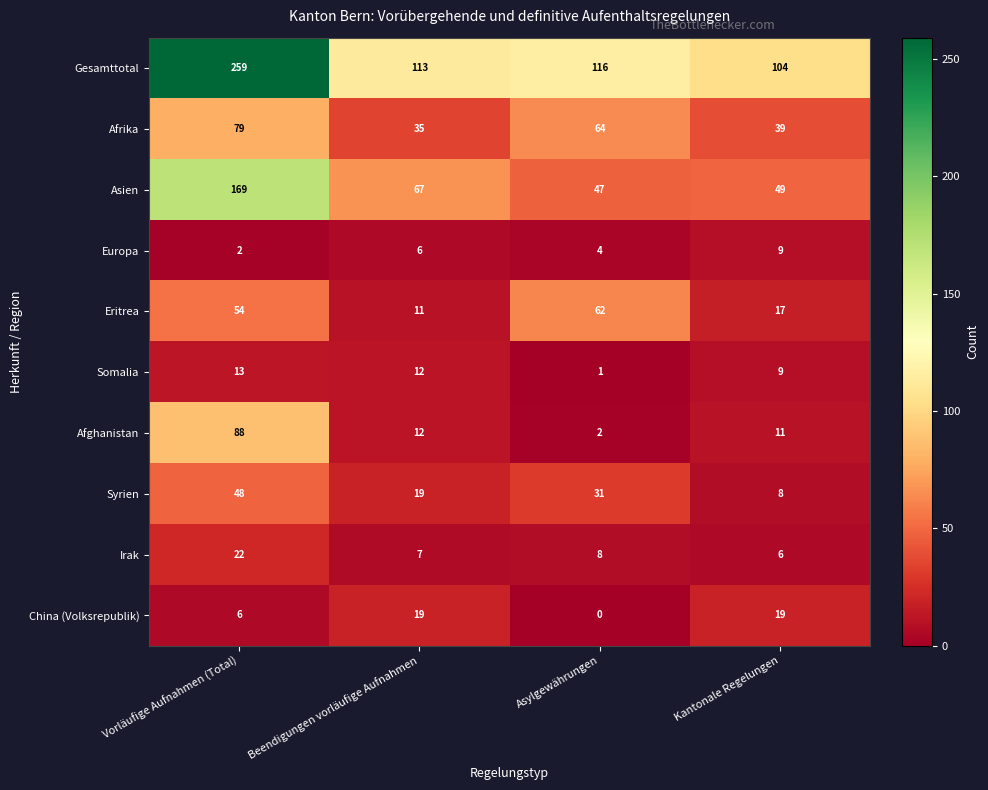

List the labels in order of Afghanistan value, largest first.

Vorläufige Aufnahmen (Total), Beendigungen vorläufige Aufnahmen, Kantonale Regelungen, Asylgewährungen